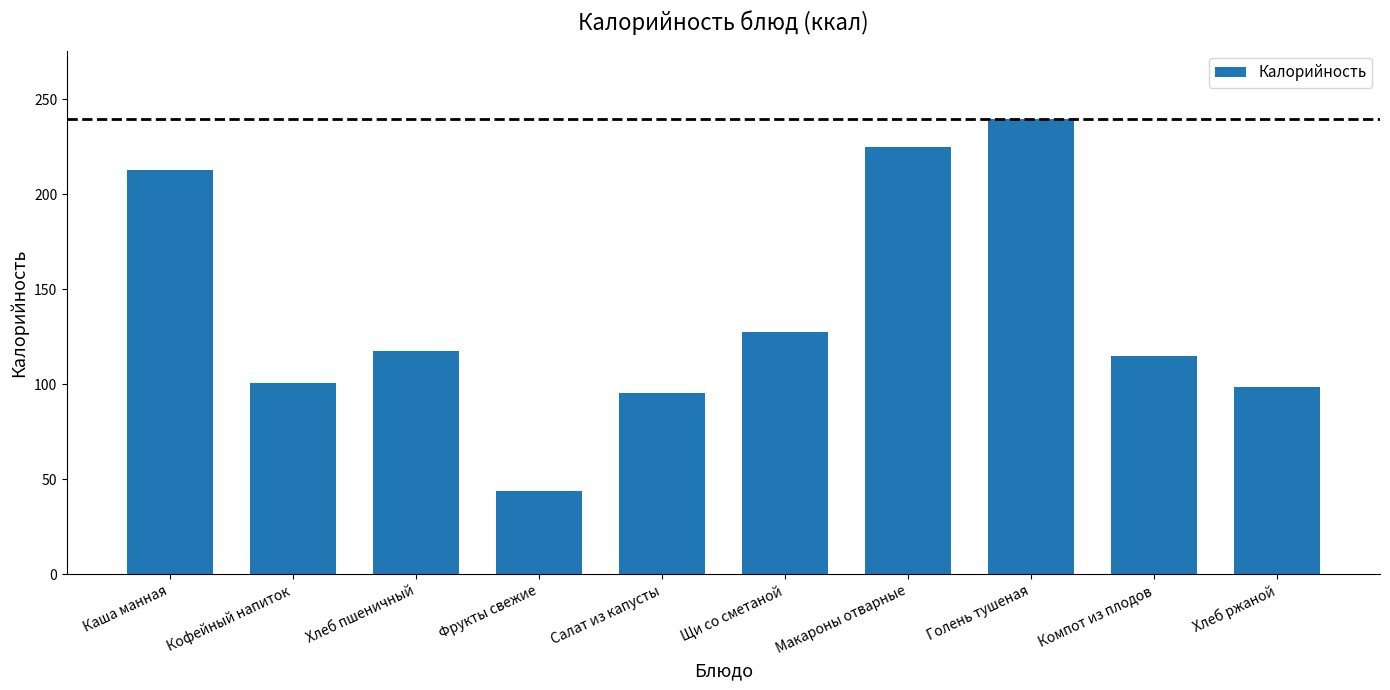

Reading left to right, list all the values displayed in this chart.

212.7	100.6	117.5	44.0	95.3	127.4	224.6	239.5	114.6	98.5